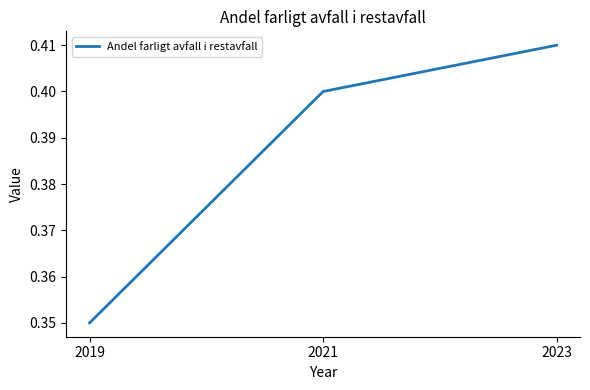

Rank the categories by value from highest to lowest.

2023, 2021, 2019